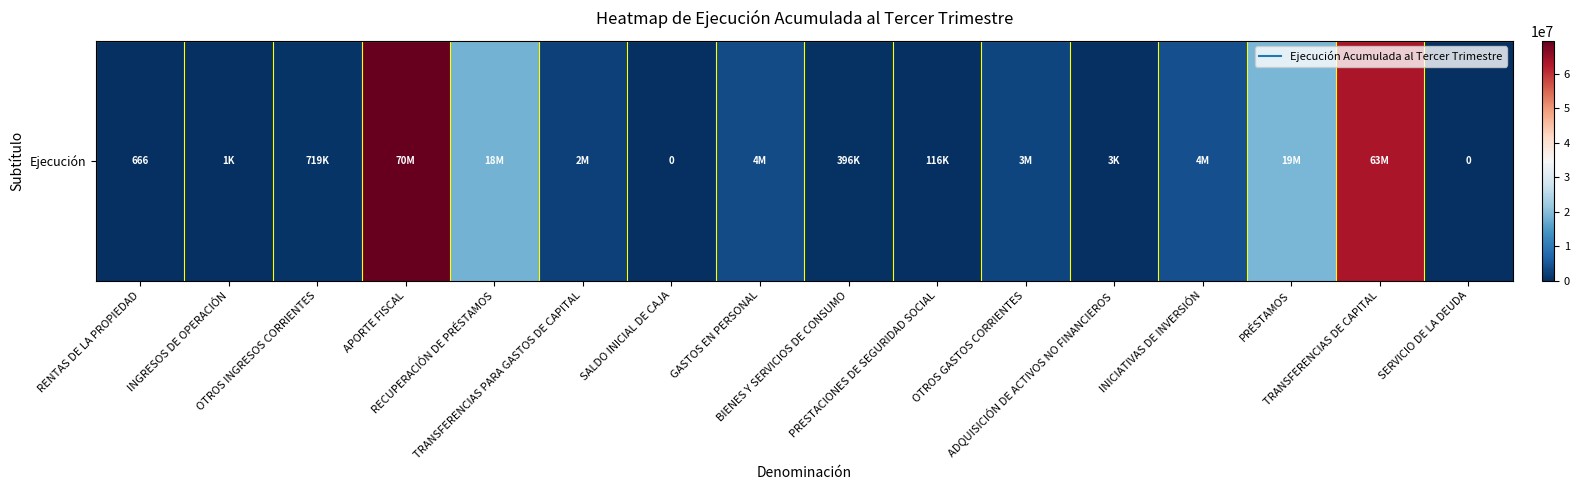

List the labels in order of value, largest first.

APORTE FISCAL, TRANSFERENCIAS DE CAPITAL, PRÉSTAMOS, RECUPERACIÓN DE PRÉSTAMOS, INICIATIVAS DE INVERSIÓN, GASTOS EN PERSONAL, OTROS GASTOS CORRIENTES, TRANSFERENCIAS PARA GASTOS DE CAPITAL, OTROS INGRESOS CORRIENTES, BIENES Y SERVICIOS DE CONSUMO, PRESTACIONES DE SEGURIDAD SOCIAL, ADQUISICIÓN DE ACTIVOS NO FINANCIEROS, INGRESOS DE OPERACIÓN, RENTAS DE LA PROPIEDAD, SALDO INICIAL DE CAJA, SERVICIO DE LA DEUDA